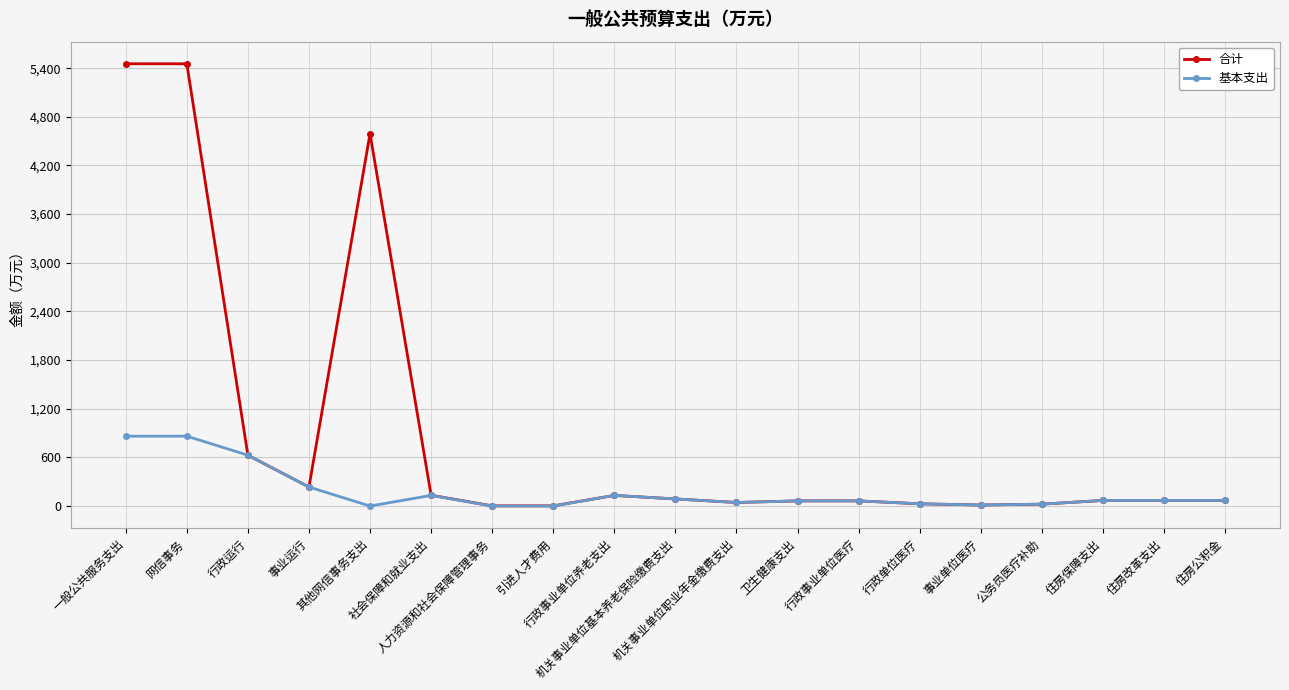

True or false: 基本支出 has more than 1 points higher than both neighbors.

True